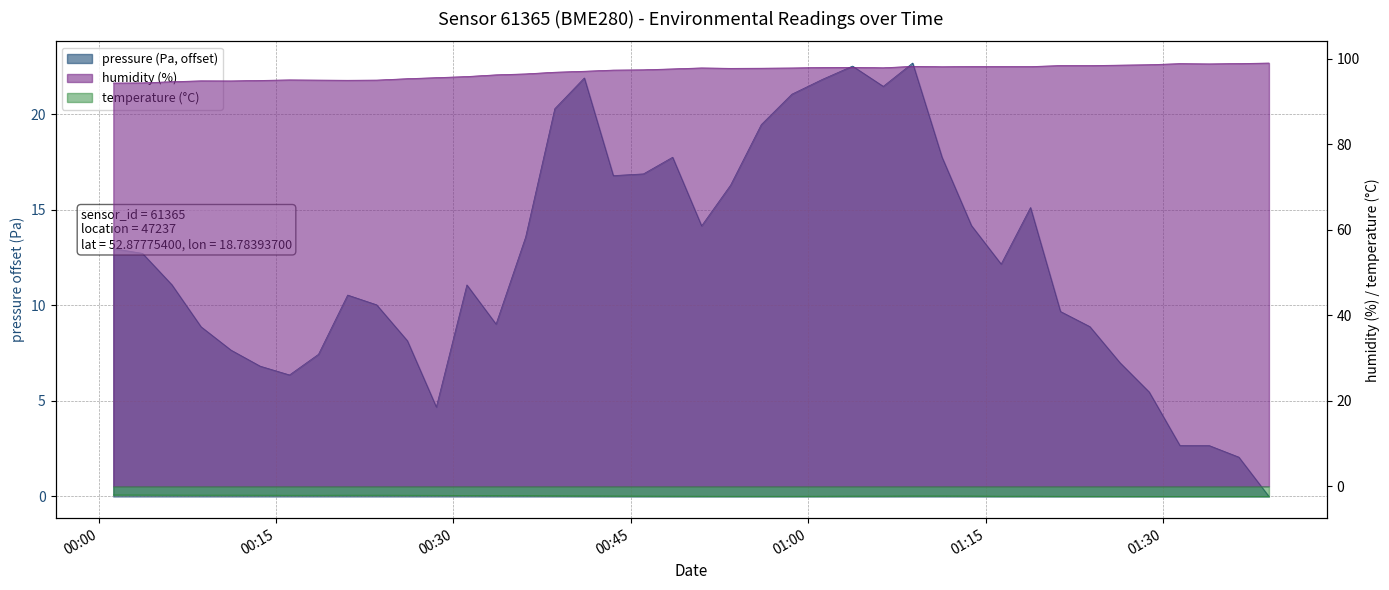

At which category is the sum across all series the highest?

2022-11-20T01:08:50